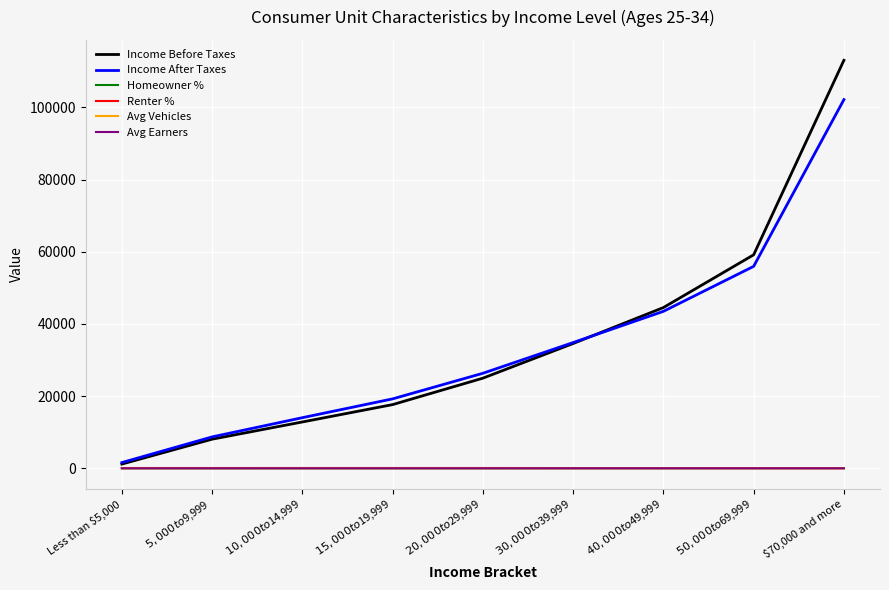

True or false: Homeowner % and Income After Taxes cross at least once.

False